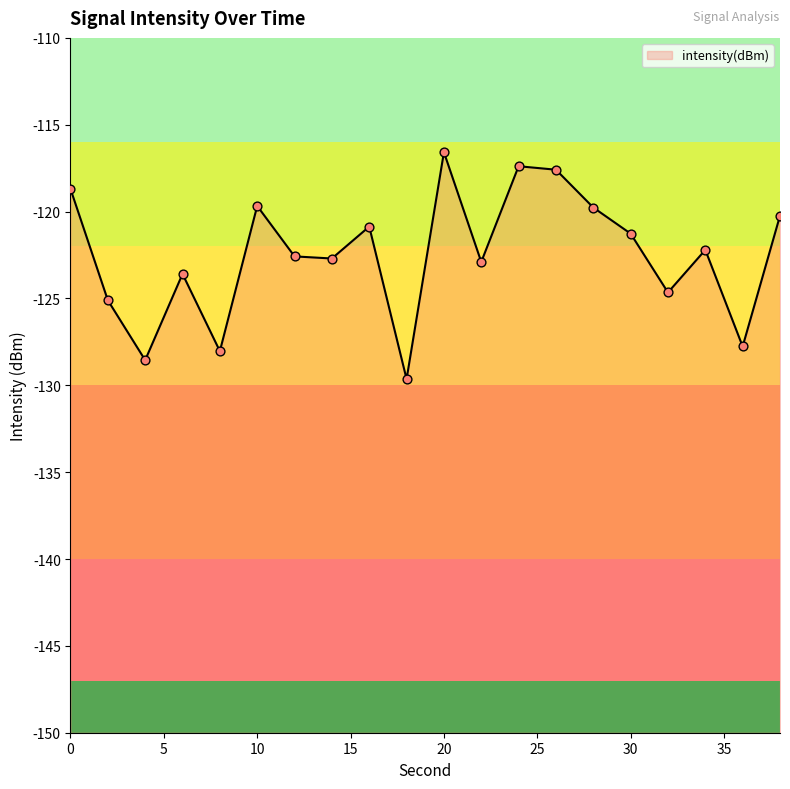

What is the change in value from 0 to 20?

+2.1